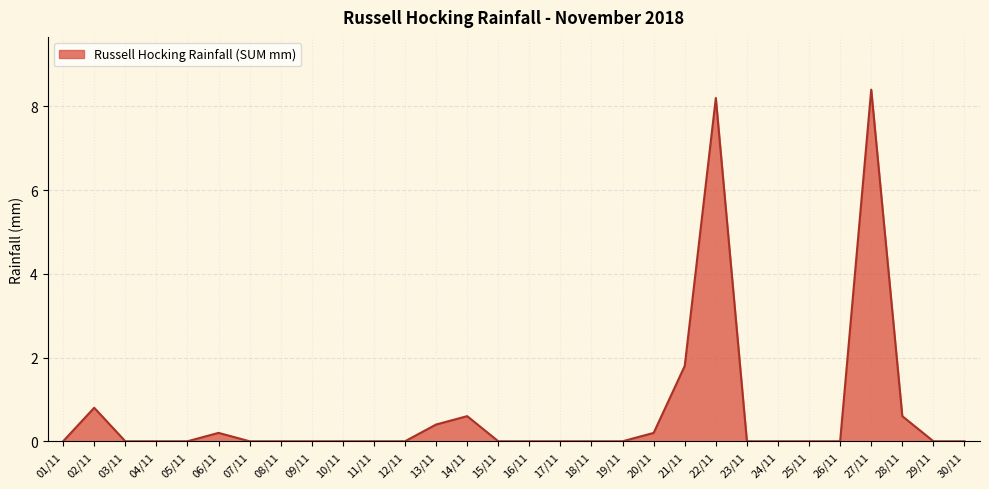

What position from the right is 30/11?

1